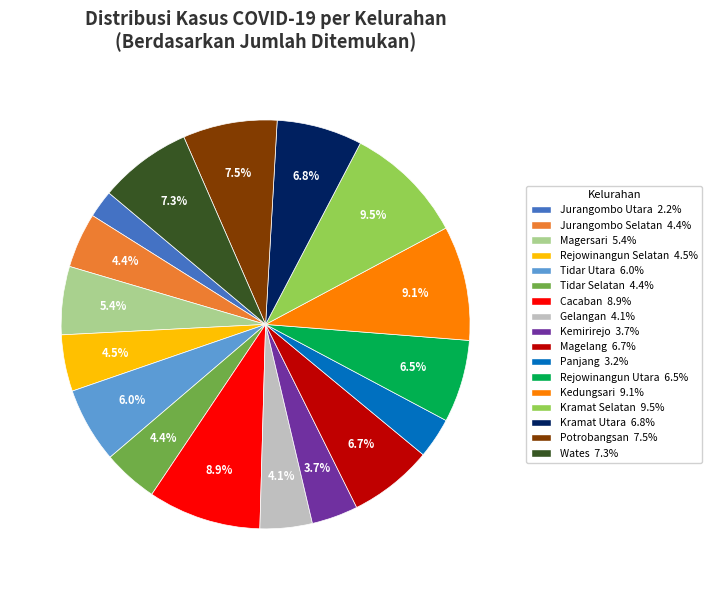

To the nearest percent, what is the difference between the Potrobangsan and Panjang slice percentages?

4%